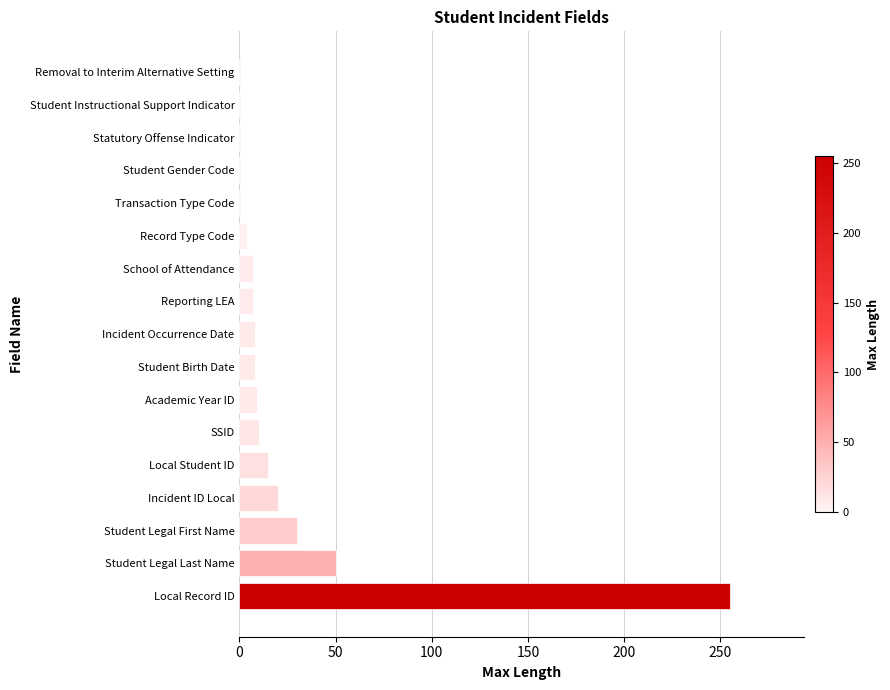

Where is the data nearest to the value 128?

Student Legal Last Name